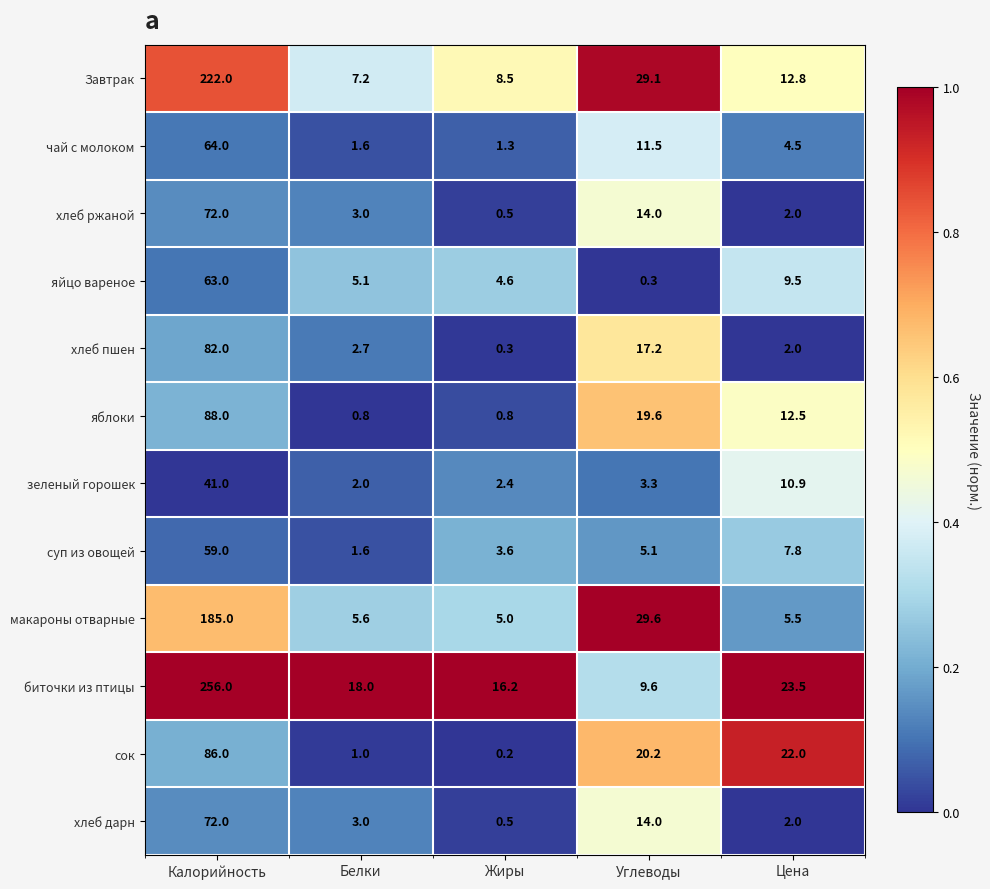

Between Углеводы and Цена, which series saw the biggest shift?

макароны отварные